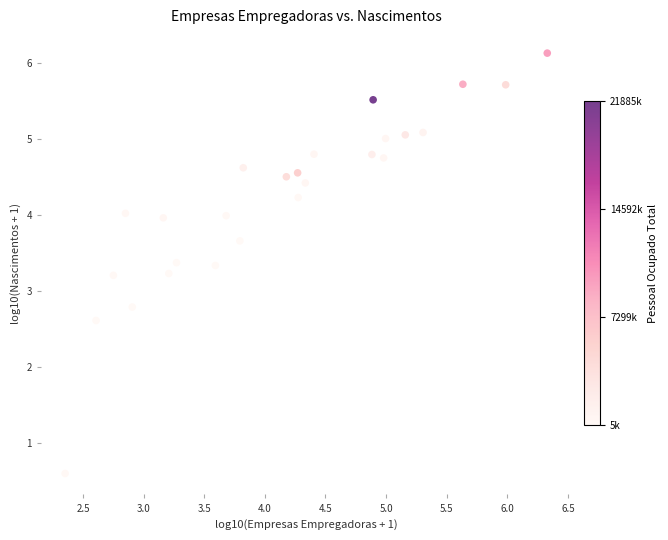

What is the range of Y values (max minus min)?

5.5